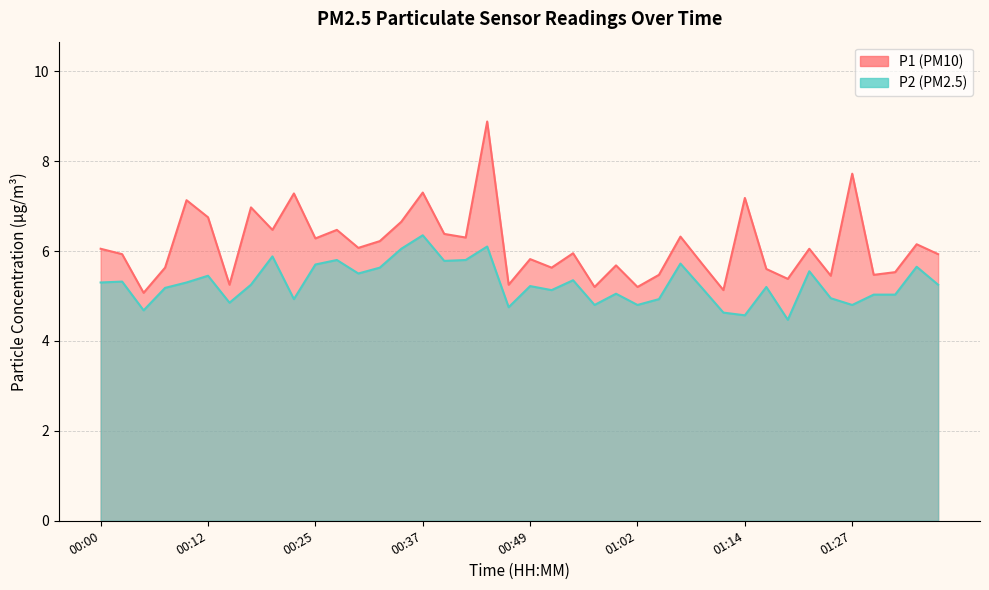

The value of P1 at 00:37 is 7.3. True or false?

True